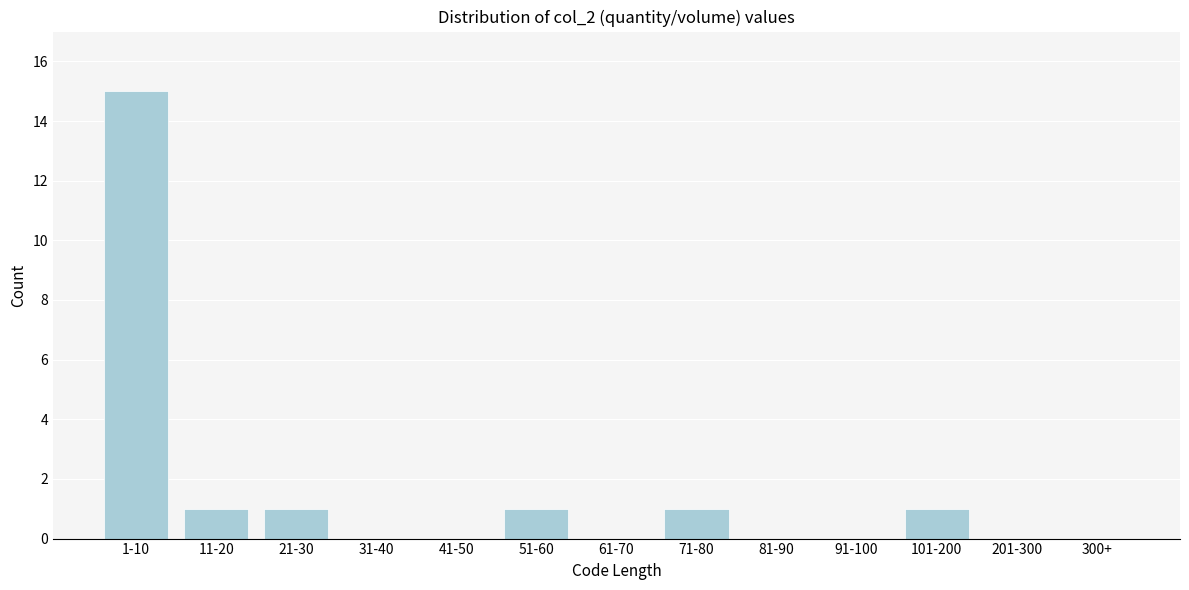

Reading left to right, transcribe all the data shown in this chart.

1-10=15	11-20=1	21-30=1	31-40=0	41-50=0	51-60=1	61-70=0	71-80=1	81-90=0	91-100=0	101-200=1	201-300=0	300+=0